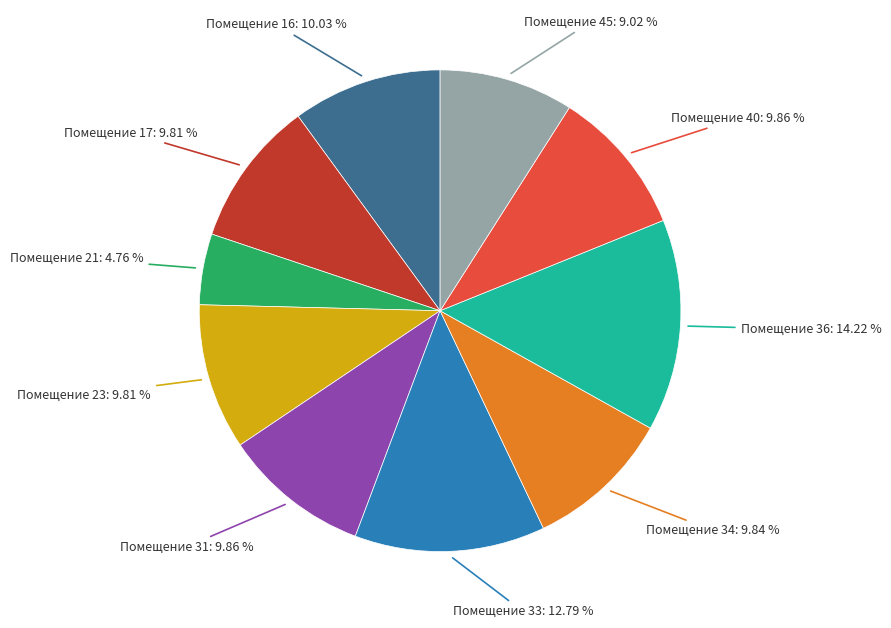

Is there any slice that represents more than half of the pie?

No